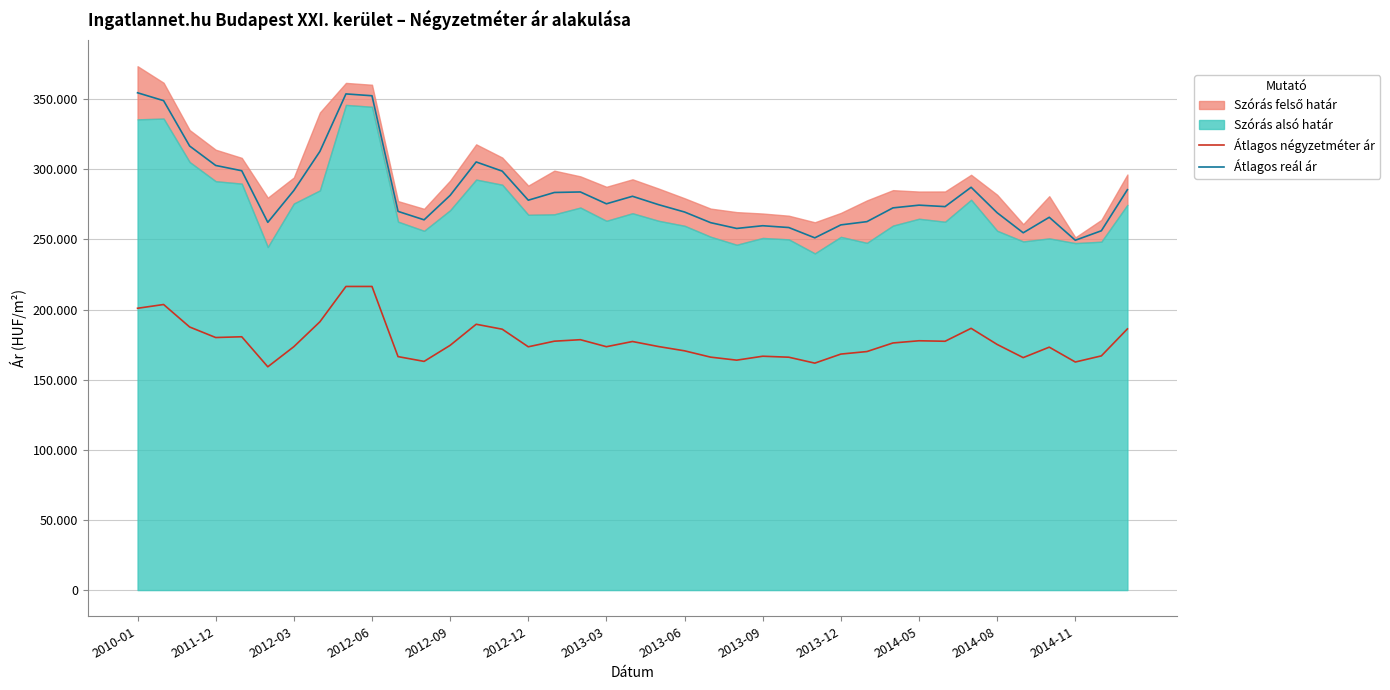

Is it true that Átlagos reál ár equals 259785 at 2013-09?

True